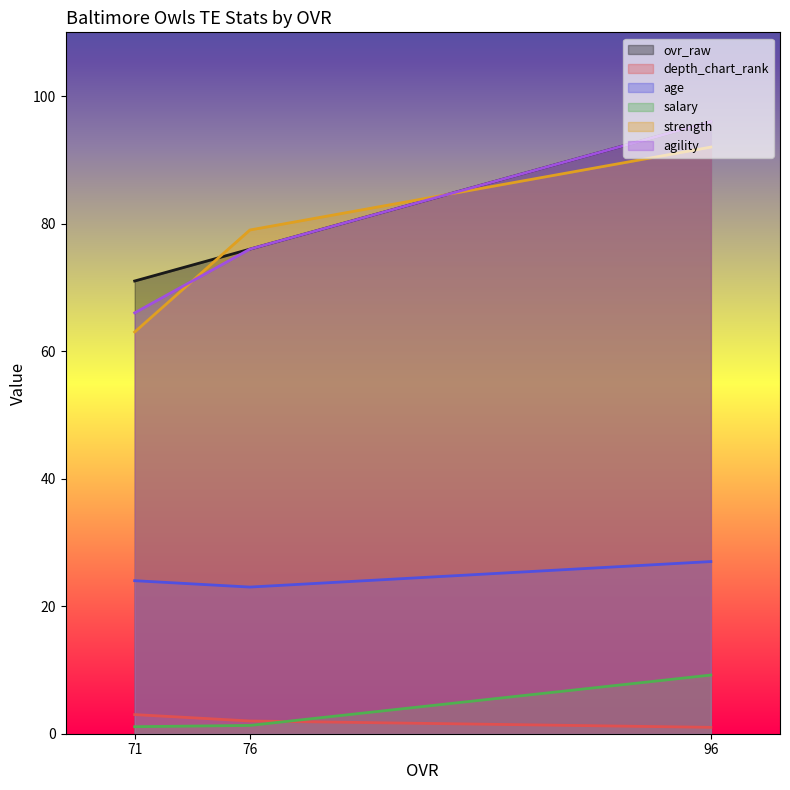

Which series has the largest range (max minus min)?

agility